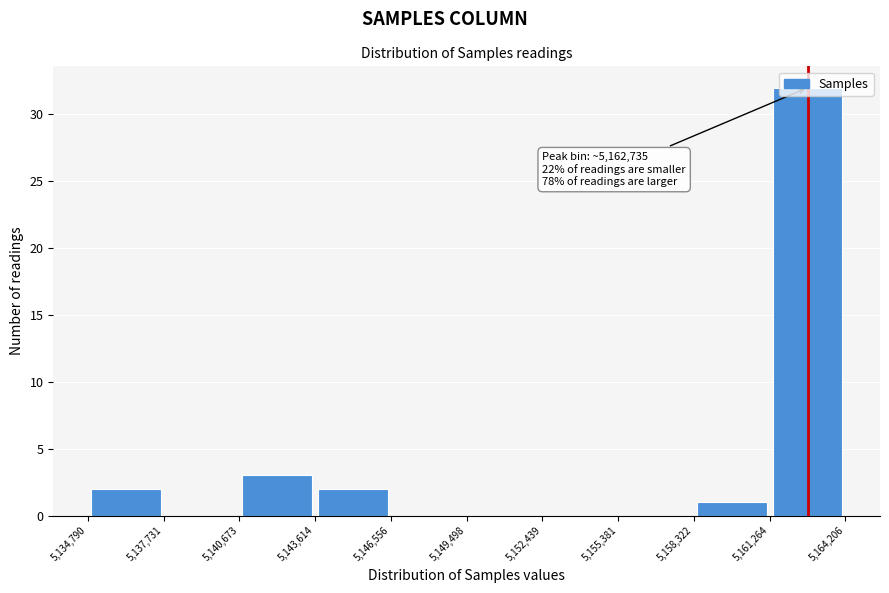

Which range on the x-axis has the tallest bar?

5,161,264 to 5,164,206